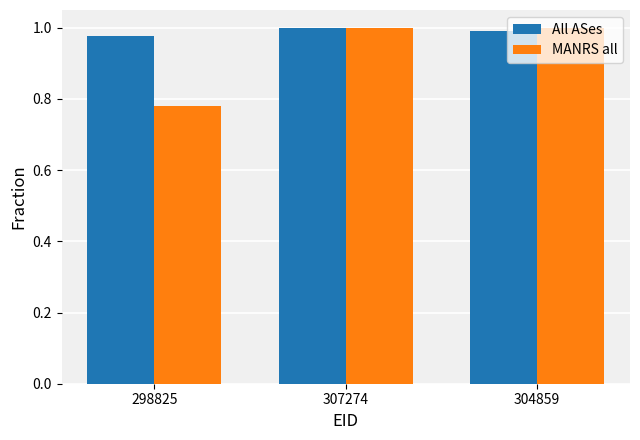

Which series changed the most between 298825 and 307274?

MANRS all